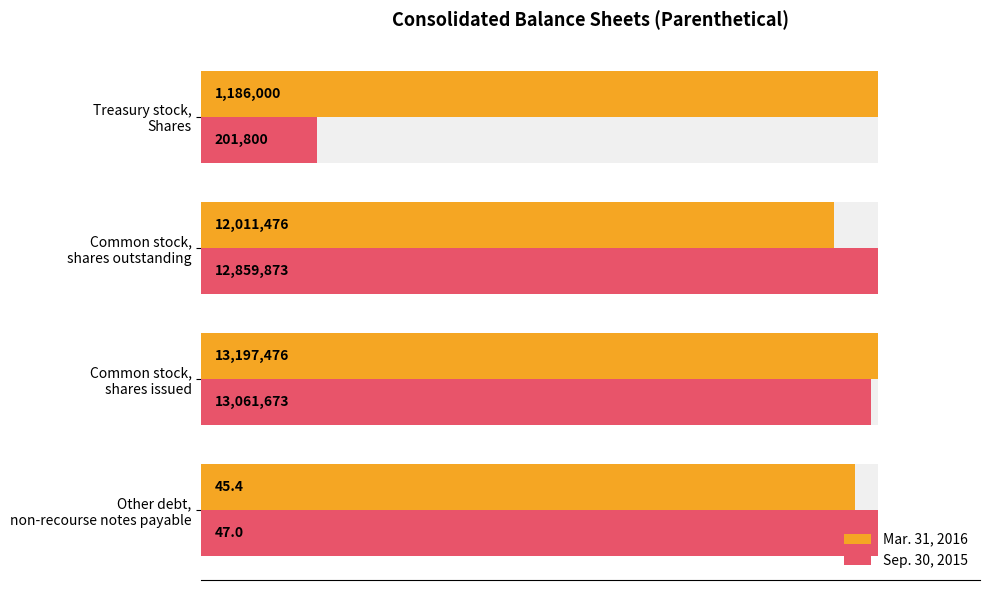

Between Other debt, non-recourse notes payable and Treasury stock, Shares, which series saw the biggest shift?

Sep. 30, 2015